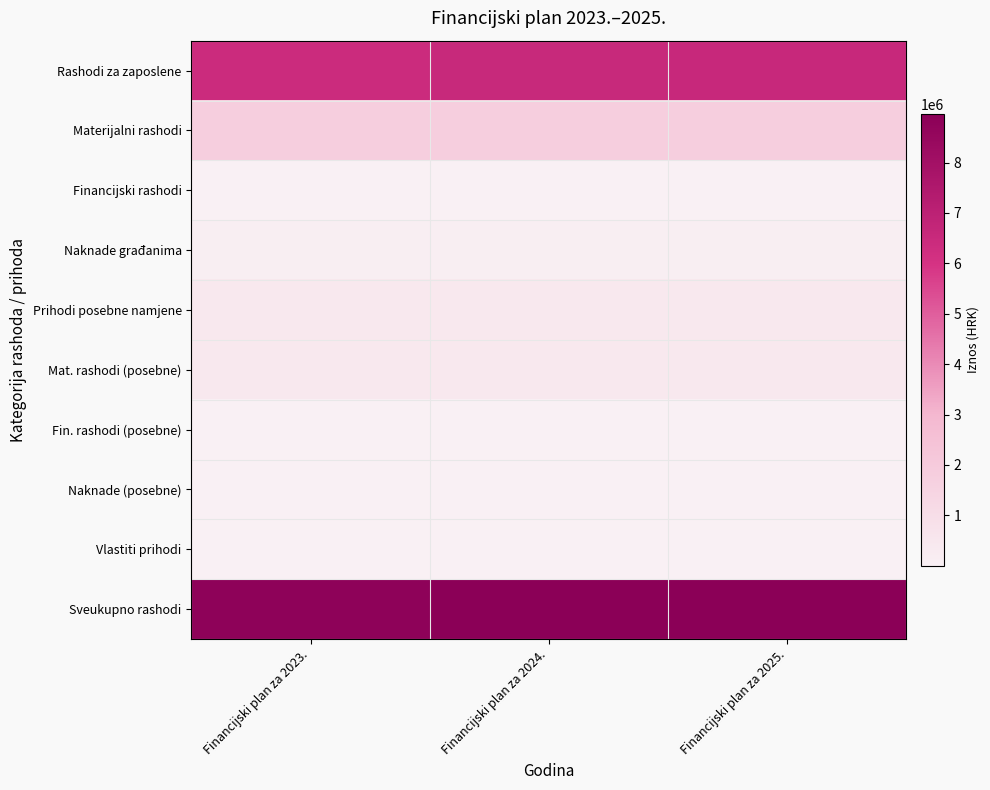

Reading left to right, extract all data points from this chart.

Rashodi za zaposlene: Financijski plan za 2023.=6397220	Financijski plan za 2024.=6524226	Financijski plan za 2025.=6552635
Materijalni rashodi: Financijski plan za 2023.=1814553	Financijski plan za 2024.=1814553	Financijski plan za 2025.=1814553
Financijski rashodi: Financijski plan za 2023.=2654	Financijski plan za 2024.=2654	Financijski plan za 2025.=2654
Naknade građanima: Financijski plan za 2023.=139287	Financijski plan za 2024.=139287	Financijski plan za 2025.=139287
Prihodi posebne namjene: Financijski plan za 2023.=451257	Financijski plan za 2024.=451257	Financijski plan za 2025.=451257
Mat. rashodi (posebne): Financijski plan za 2023.=450328	Financijski plan za 2024.=450328	Financijski plan za 2025.=450328
Fin. rashodi (posebne): Financijski plan za 2023.=664	Financijski plan za 2024.=664	Financijski plan za 2025.=664
Naknade (posebne): Financijski plan za 2023.=265	Financijski plan za 2024.=265	Financijski plan za 2025.=265
Vlastiti prihodi: Financijski plan za 2023.=2164	Financijski plan za 2024.=2164	Financijski plan za 2025.=2164
Sveukupno rashodi: Financijski plan za 2023.=8807135	Financijski plan za 2024.=8934141	Financijski plan za 2025.=8962550